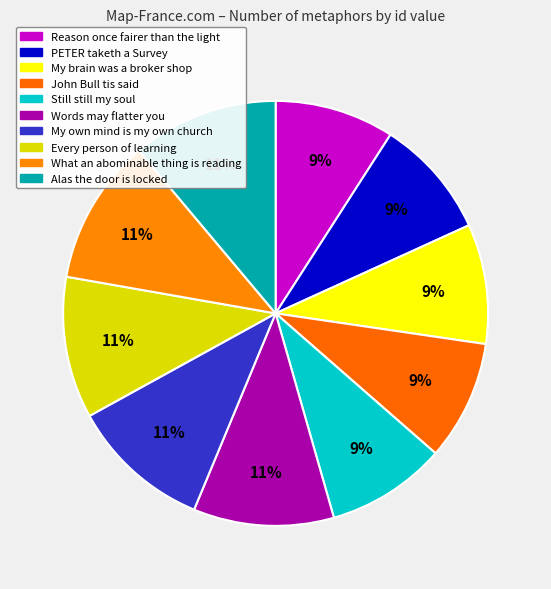

To the nearest percent, what is the average slice percentage?

10%